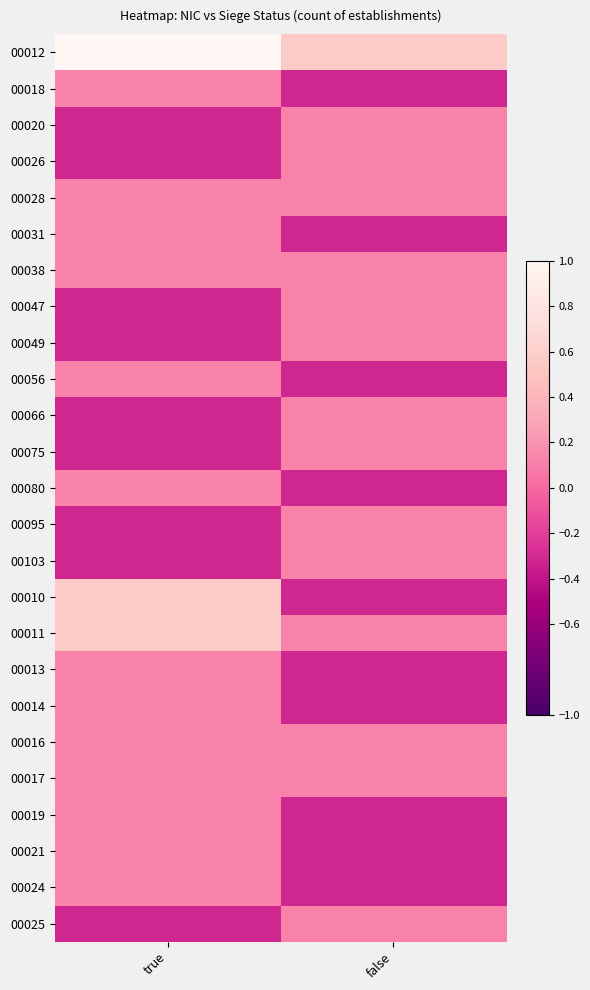

At how many categories does at least one series exceed 0?

2